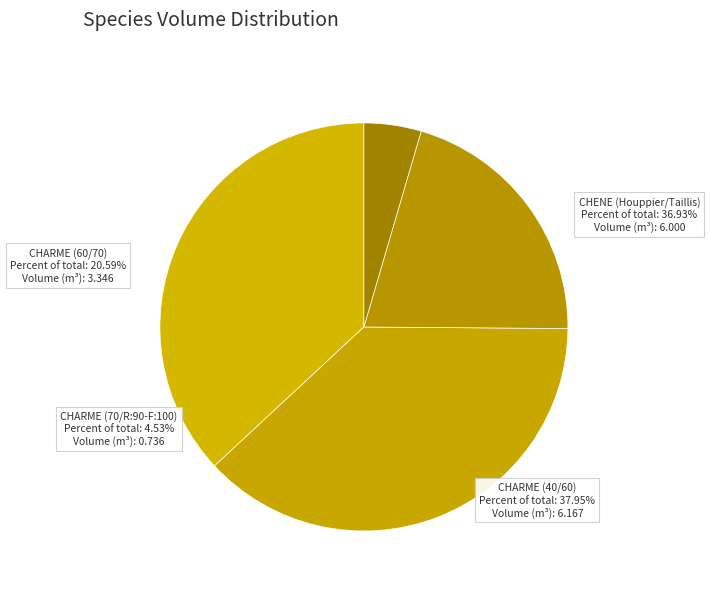

Which slice is the smallest?

CHARME (70/R:90-F:100)